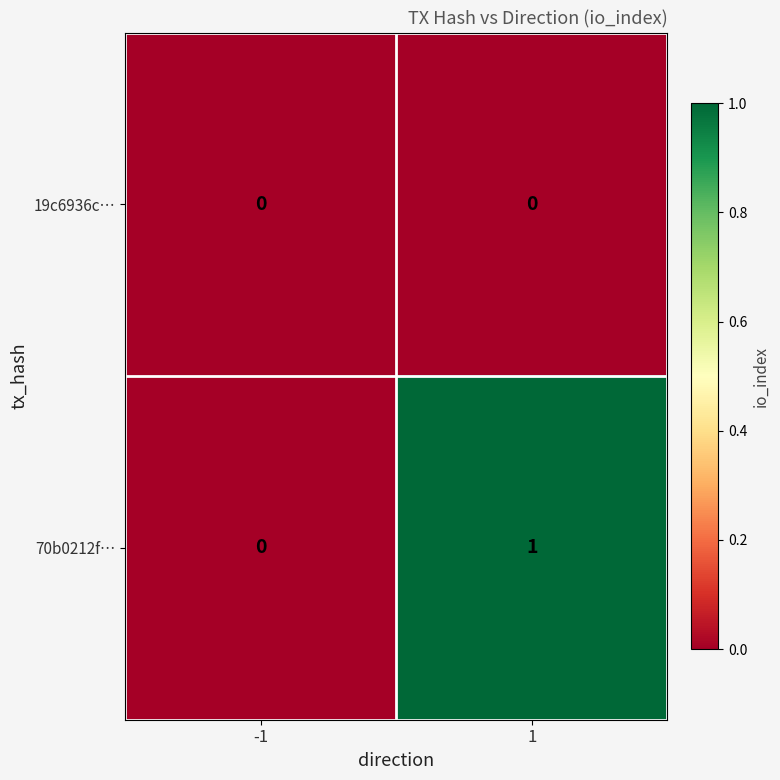

Which series changed the most between -1 and 1?

70b0212f…